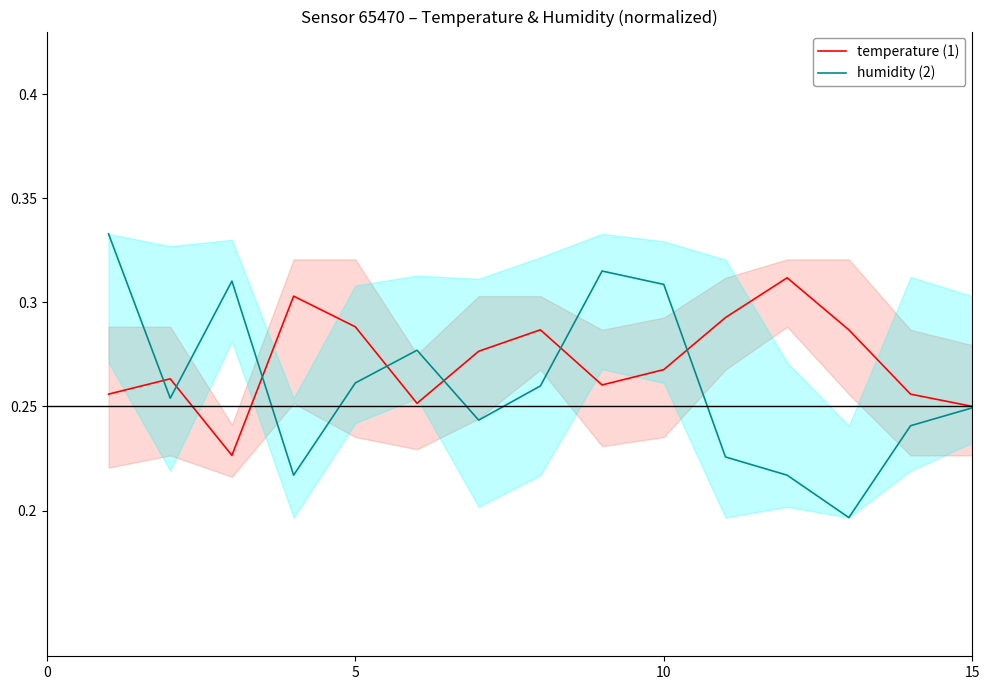

Is it true that humidity (2) equals 0.1 at 15?

False